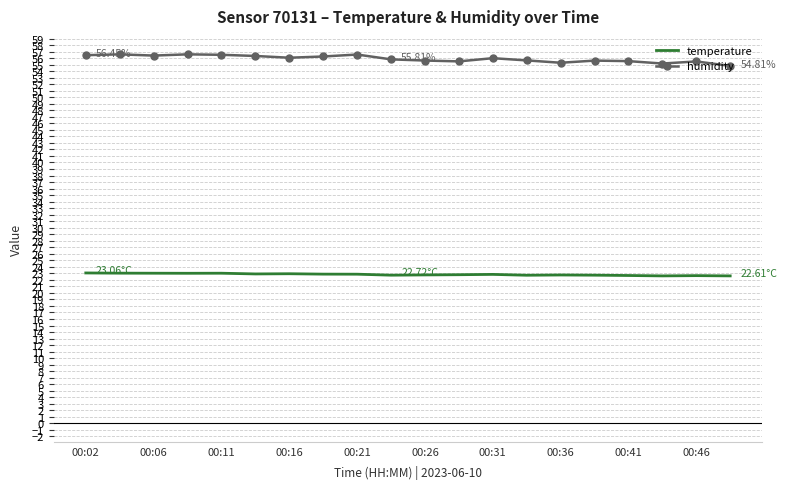

Which series has the widest spread of values?

humidity